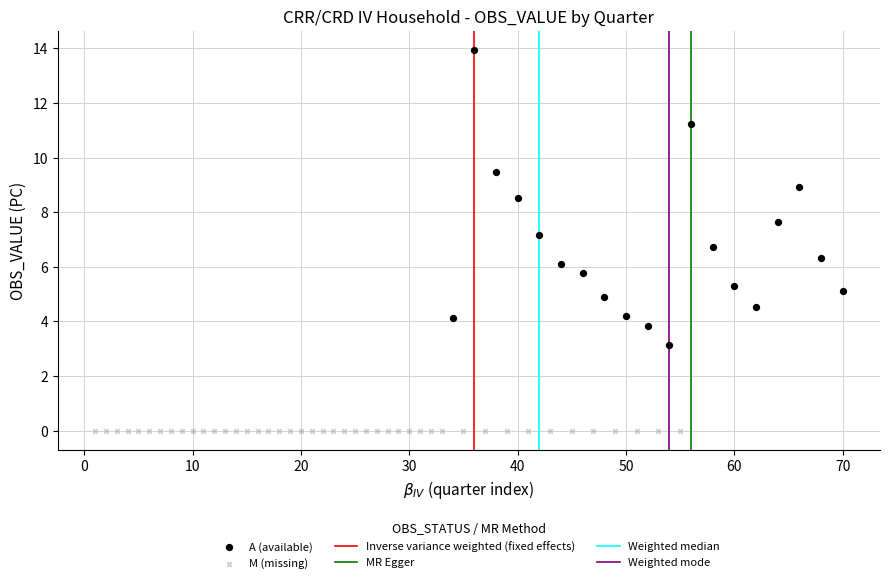

Which series contains the highest Y value?

A (available)